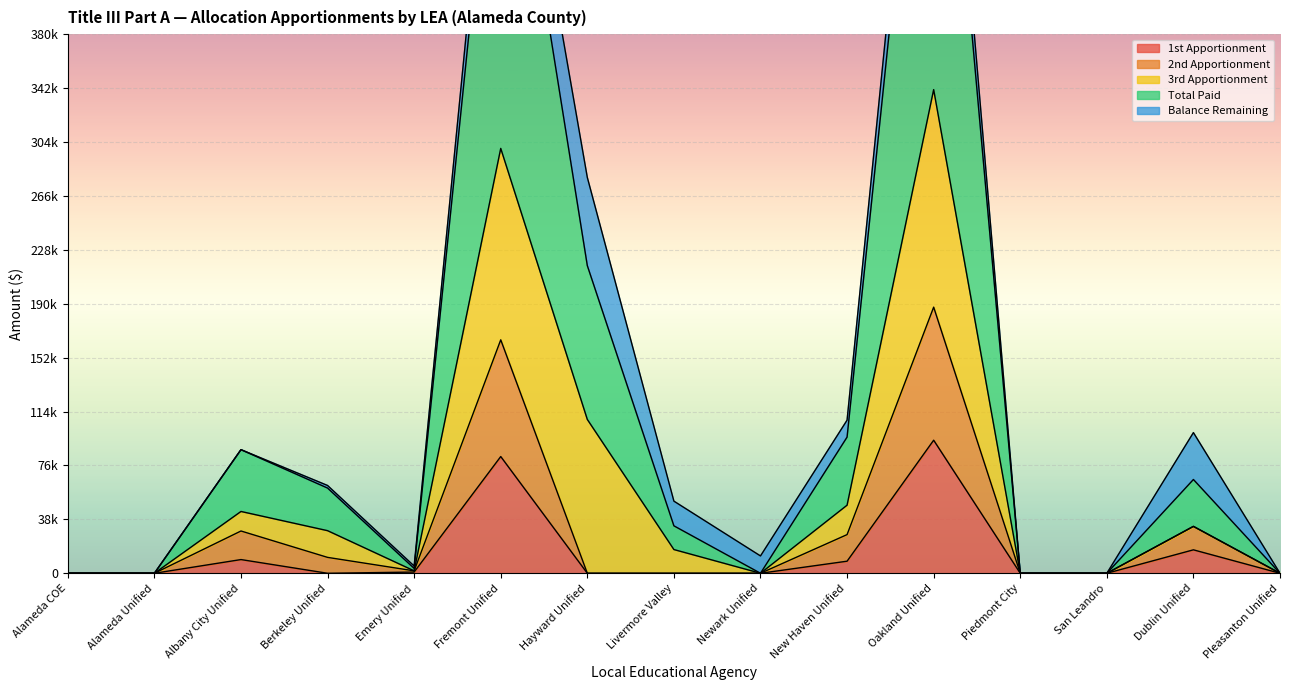

In Total Paid, how many points are lower than both neighbors (excluding endpoints)?

2